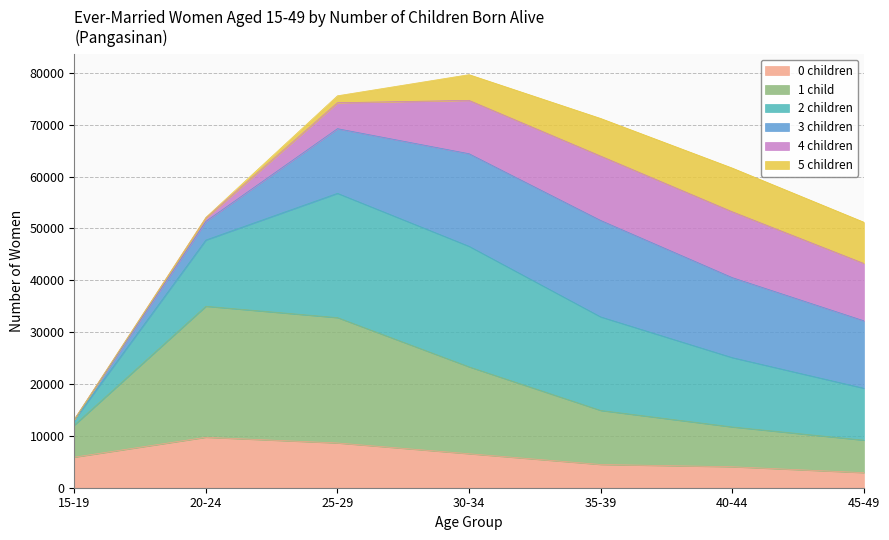

Does the chart display data point markers on the line(s)?

No